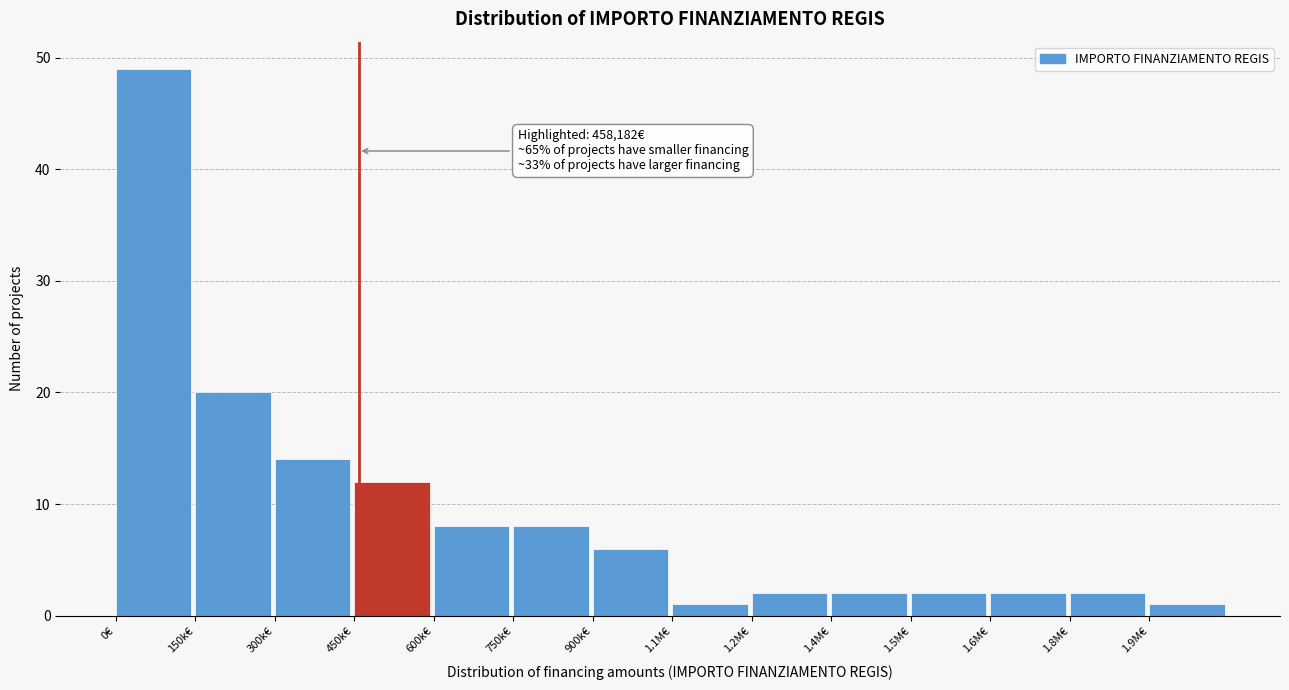

Reading left to right, list all the values displayed in this chart.

0€=49	150k€=20	300k€=14	450k€=12	600k€=8	750k€=8	900k€=6	1.1M€=1	1.2M€=2	1.4M€=2	1.5M€=2	1.6M€=2	1.8M€=2	1.9M€=1